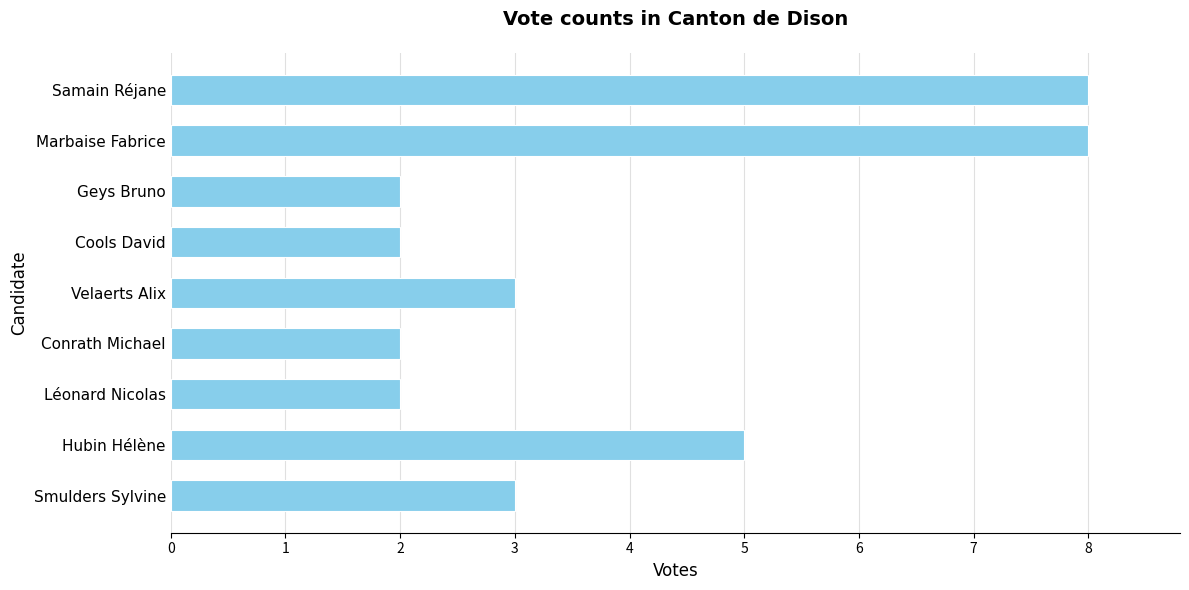

Reading top to bottom, extract all data points from this chart.

Samain Réjane=8	Marbaise Fabrice=8	Geys Bruno=2	Cools David=2	Velaerts Alix=3	Conrath Michael=2	Léonard Nicolas=2	Hubin Hélène=5	Smulders Sylvine=3